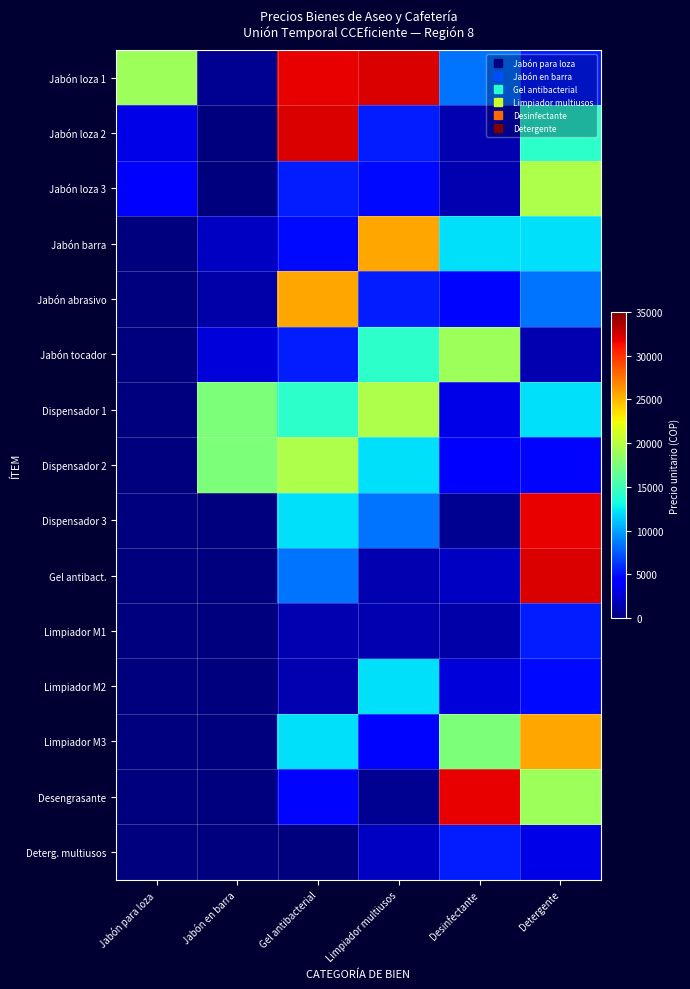

List the series in order of their peak value, lowest first.

Deterg. multiusos, Limpiador M1, Limpiador M2, Jabón tocador, Jabón loza 3, Dispensador 1, Dispensador 2, Jabón barra, Jabón abrasivo, Limpiador M3, Dispensador 3, Desengrasante, Jabón loza 1, Jabón loza 2, Gel antibact.